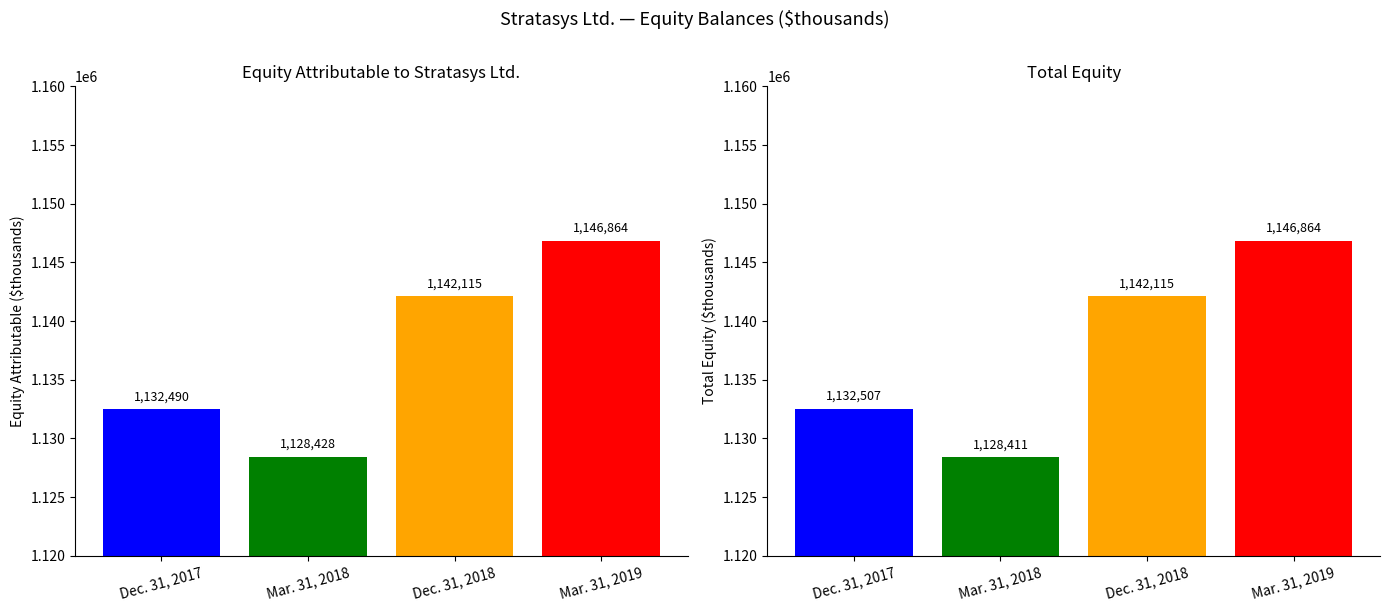

What is the smallest value displayed?

1128411